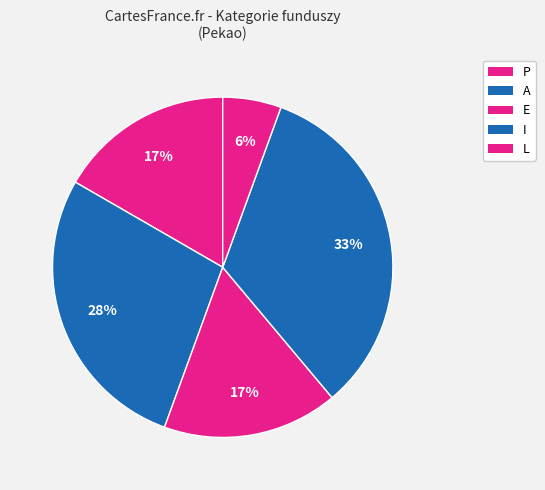

True or false: E accounts for 77% of the total.

False